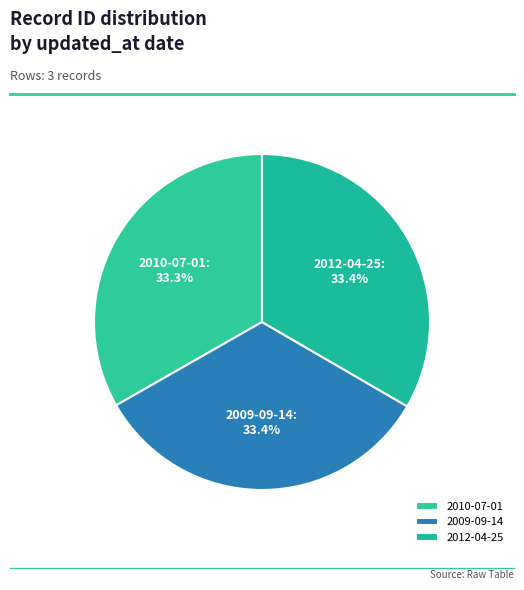

Combined, do 2012-04-25 and 2010-07-01 account for over 50%?

Yes